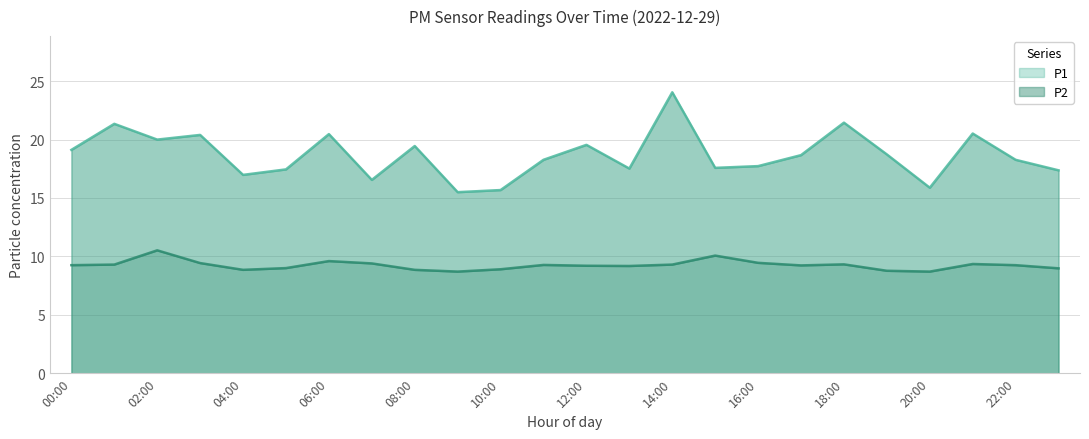

Is it true that P1 equals 5.2 at 04:00?

False